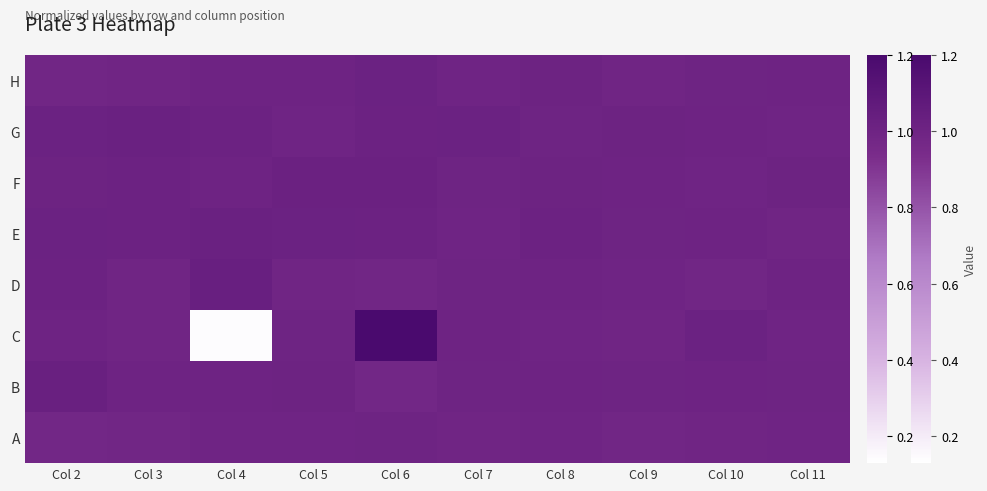

True or false: the data shows 1.0 at Col 9.

True